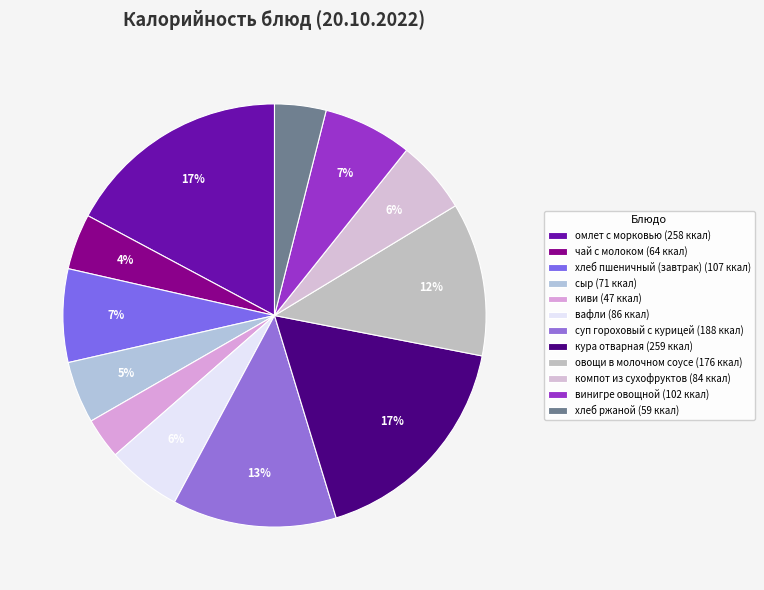

To the nearest percent, what portion does вафли represent?

6%